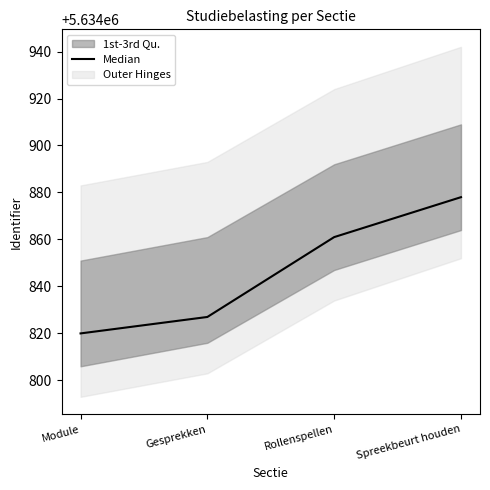

Does the chart have visible grid lines?

No